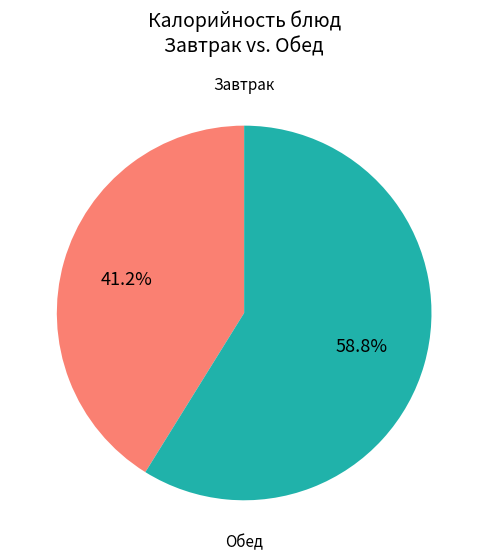

Does any single category account for the majority?

Yes